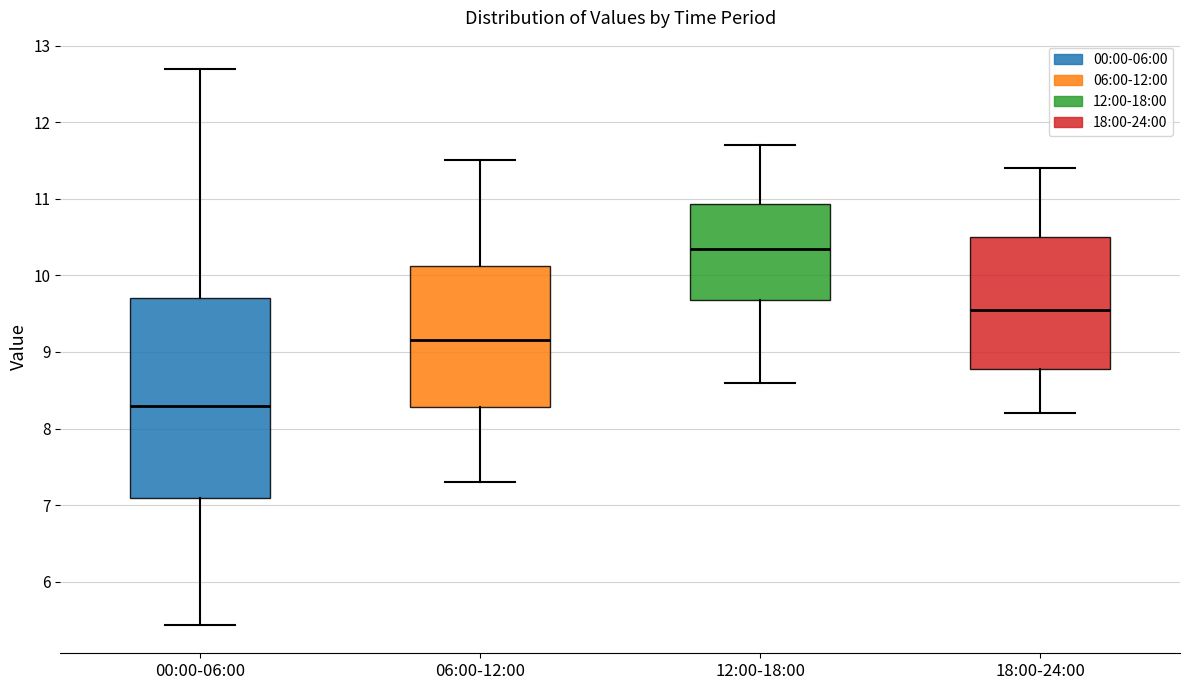

Reading left to right, transcribe this box plot: for each box, give where its median line is, the range the box spans, and where its two whiskers end, as read against the y-axis. The values are not printed on the chart, so give them approximately, as read against the axis.

00:00-06:00: median 8.3, box 7.1 to 9.7, whiskers 5.4 to 12.7
06:00-12:00: median 9.2, box 8.3 to 10.1, whiskers 7.3 to 11.5
12:00-18:00: median 10.4, box 9.7 to 10.9, whiskers 8.6 to 11.7
18:00-24:00: median 9.6, box 8.8 to 10.5, whiskers 8.2 to 11.4